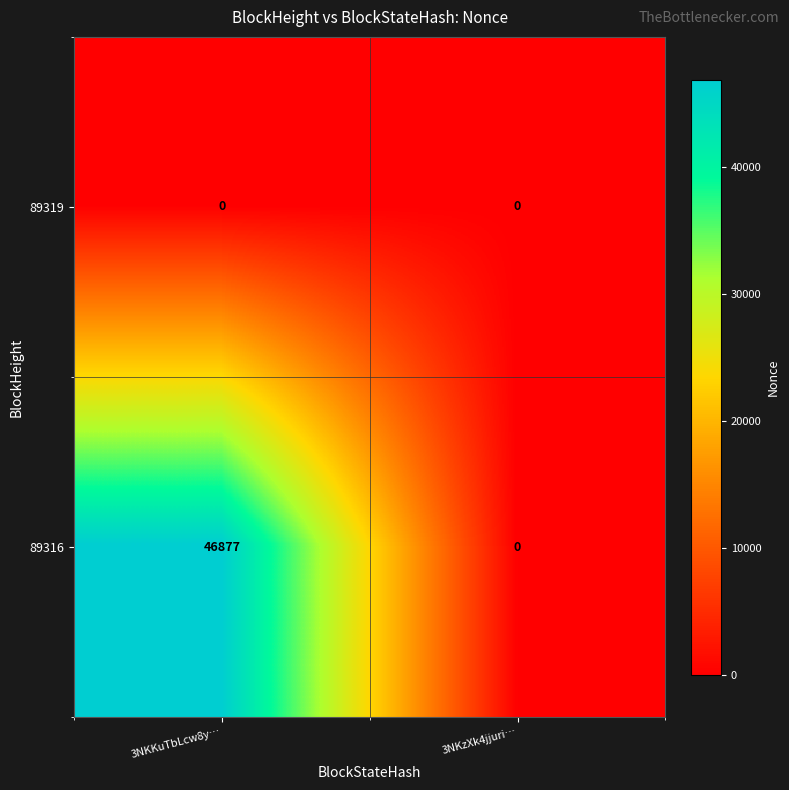

What is the total value across all series at 3NKKuTbLcw8y…?

46877